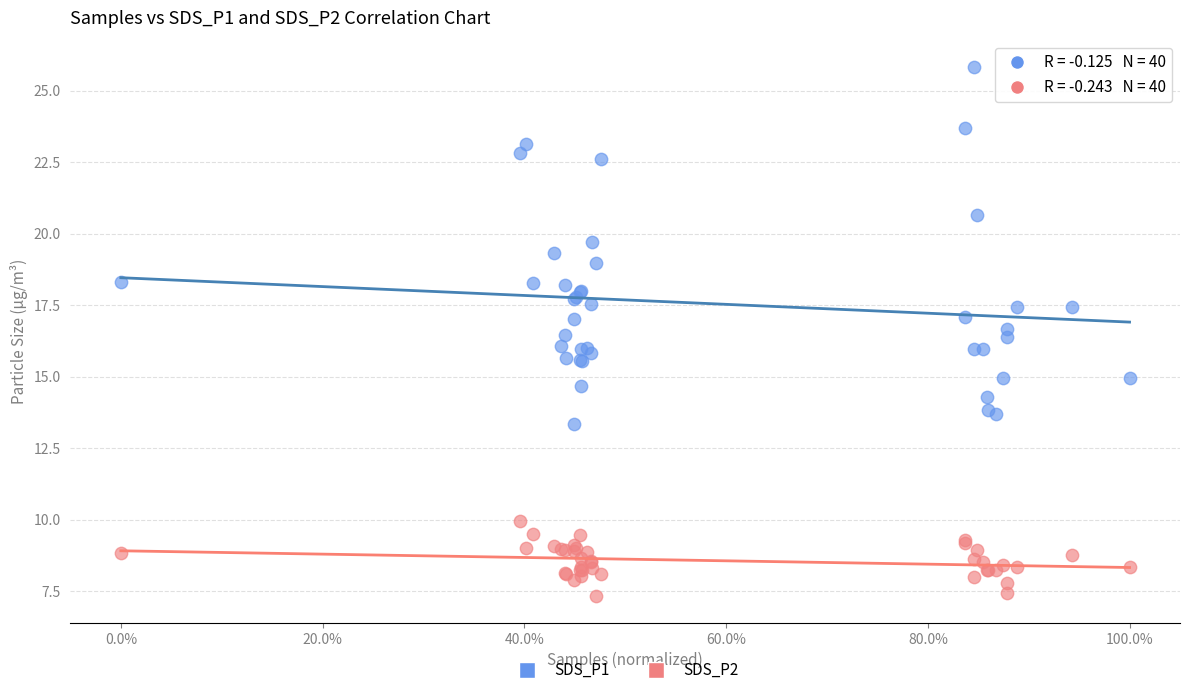

Which series contains the highest Y value?

SDS_P1